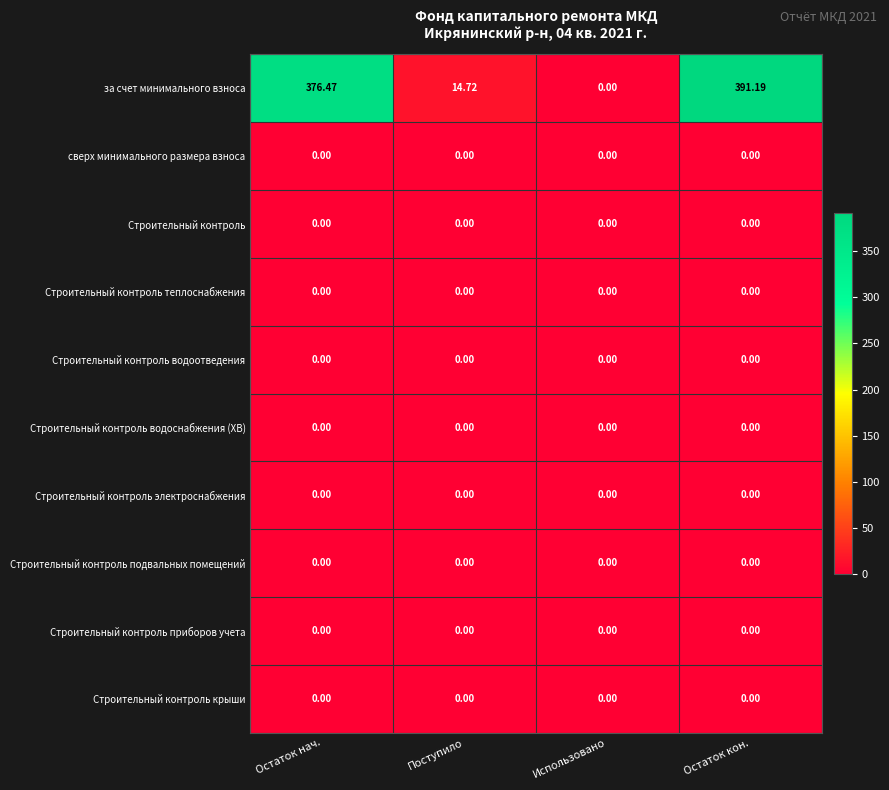

At which category is the sum across all series the highest?

Остаток кон.